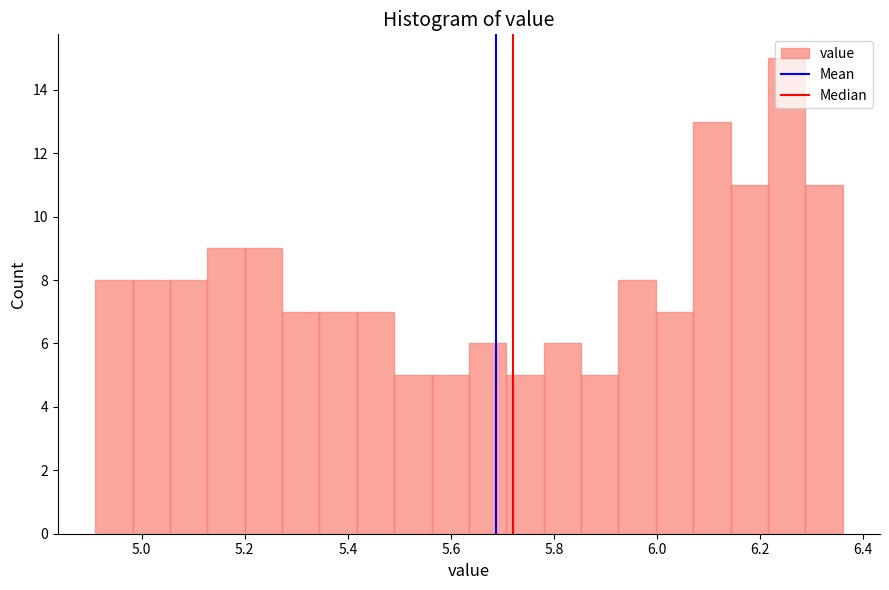

Around what value on the x-axis is the tallest bar? Give the approximate position of its centre, as read against the axis.

6.26